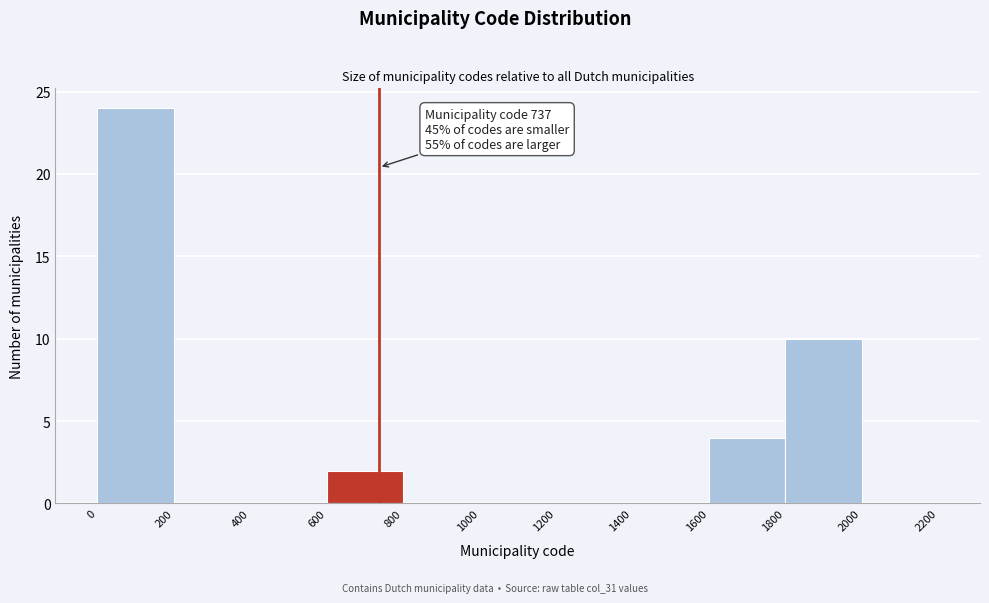

Over which range of the x-axis is the bar tallest?

0 to 200